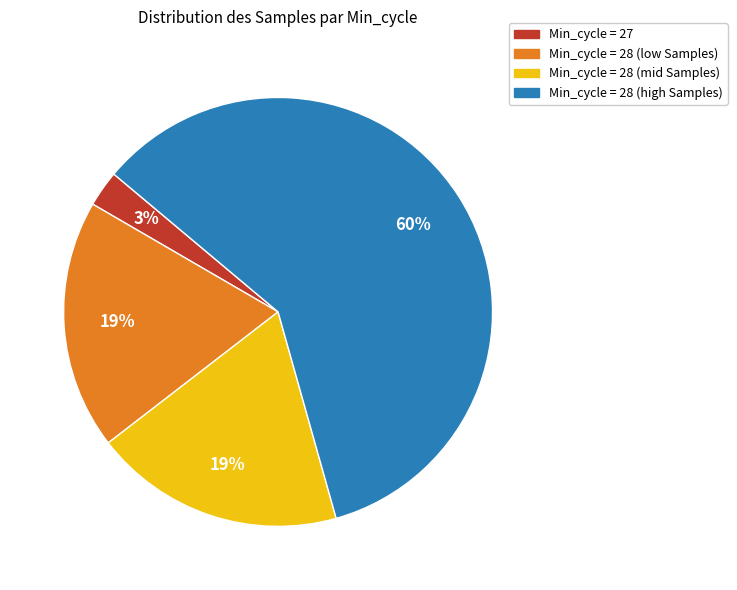

Does any single category account for the majority?

Yes